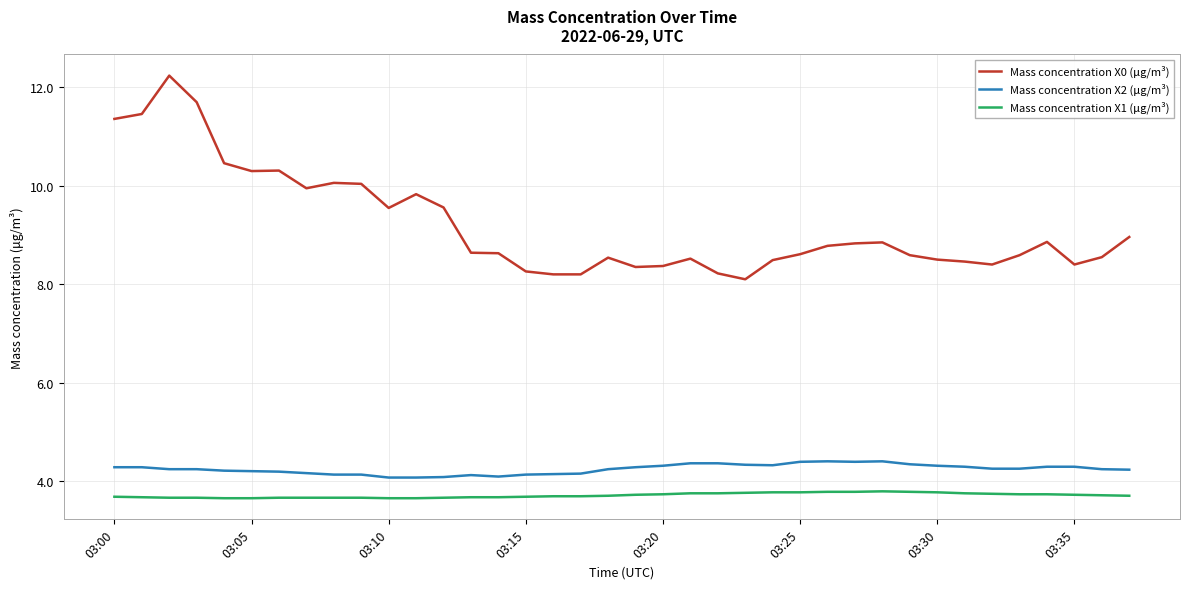

What are all the series names shown in the legend?

Mass concentration X0 (μg/m³), Mass concentration X2 (μg/m³), Mass concentration X1 (μg/m³)